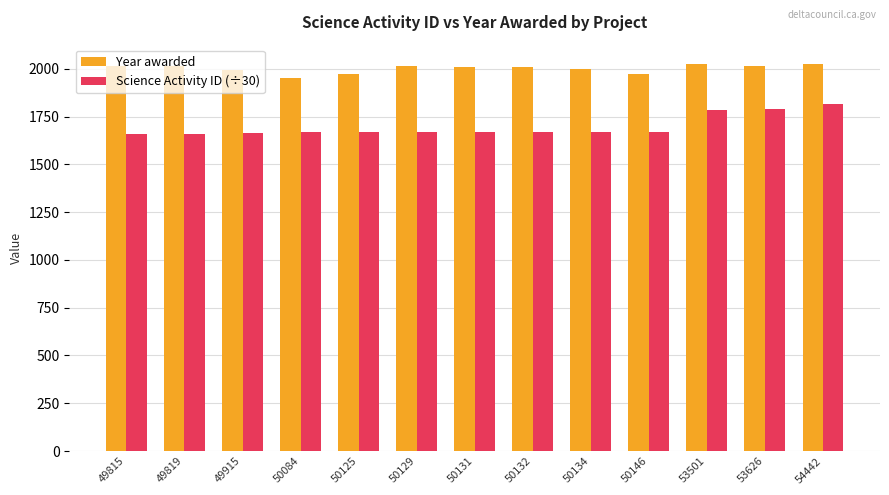

What is the total value across all series at 53501?

3806.4